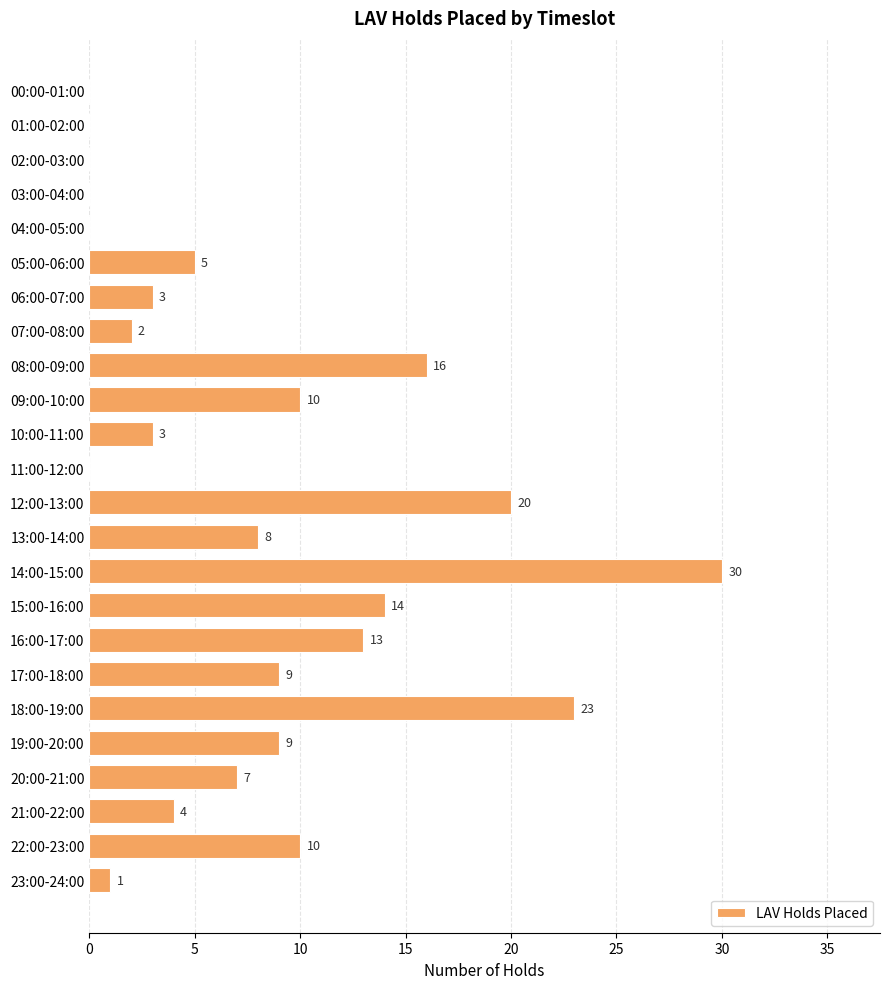

The chart shows a value of 8 at 16:00-17:00. True or false?

False